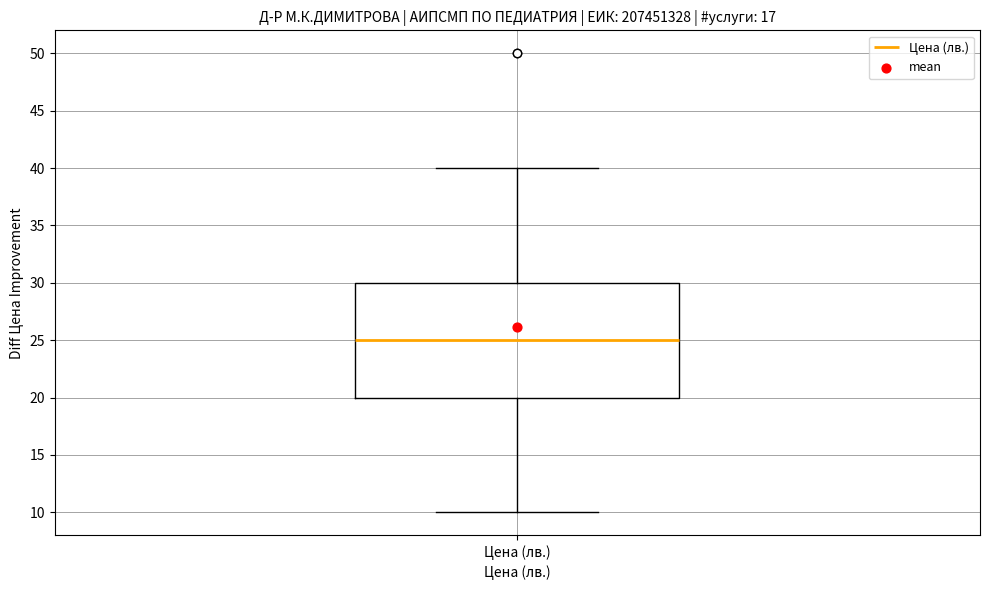

Transcribe this box plot: give where the median line is, the range the box spans, and where the two whiskers end, as read against the y-axis. The values are not printed on the chart, so give them approximately, as read against the axis.

median 25, box 20 to 30, whiskers 10 to 40